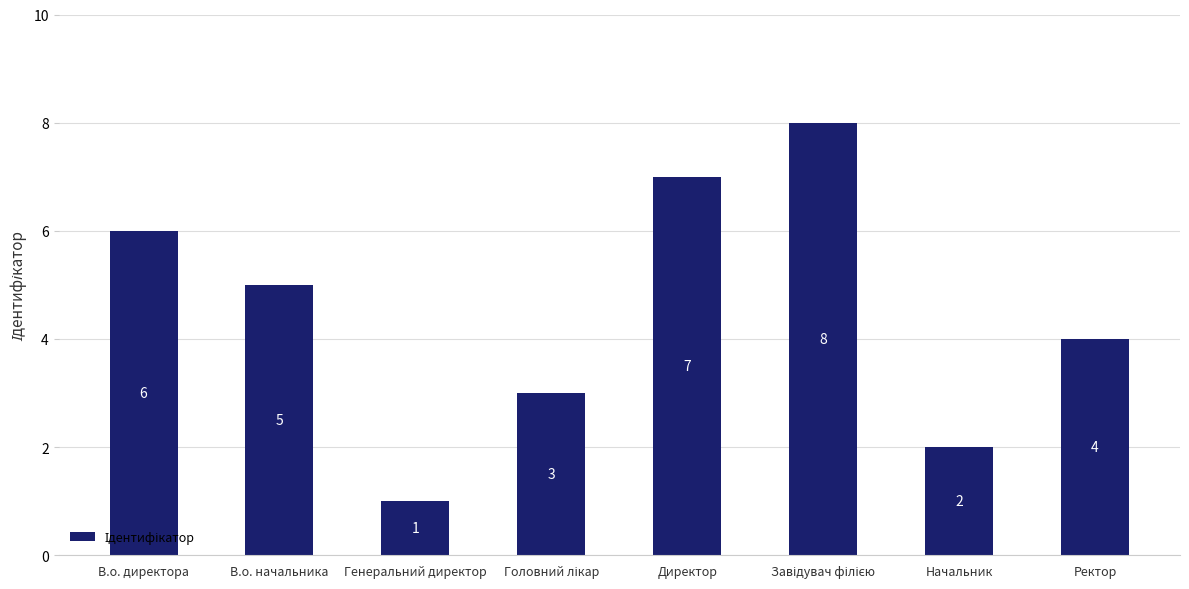

What is the maximum value shown in the chart?

8